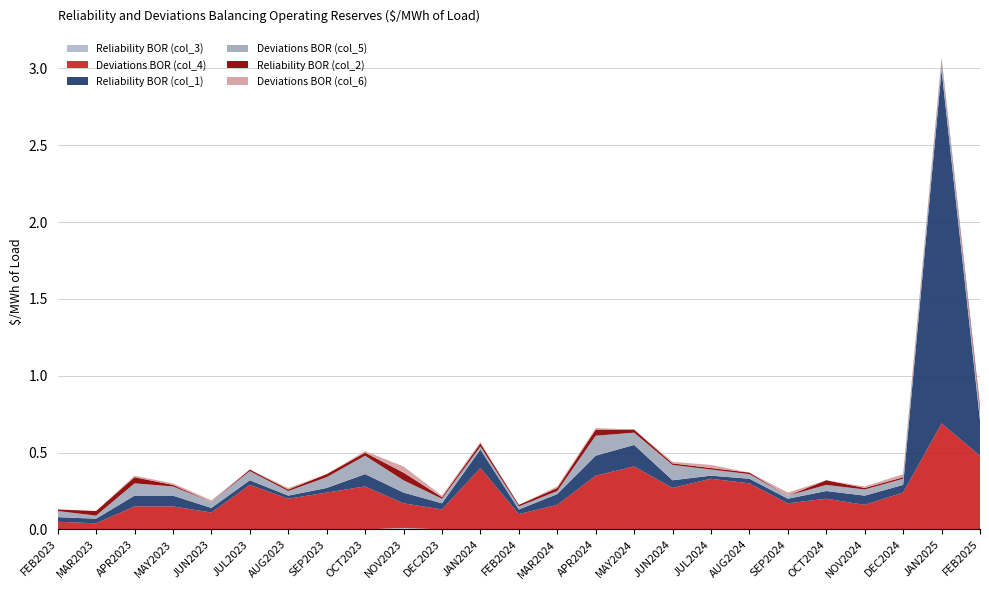

Reading right to left, what are all the values shown in this chart?

Reliability BOR (col_3): FEB2025=0.0	JAN2025=0.0	DEC2024=0.0	NOV2024=0.0	OCT2024=0.0	SEP2024=0.0	AUG2024=0.0	JUL2024=0.0	JUN2024=0.0	MAY2024=0.0	APR2024=0.0	MAR2024=0.0	FEB2024=0.0	JAN2024=0.0	DEC2023=0.0	NOV2023=0.0	OCT2023=0.0	SEP2023=0.0	AUG2023=0.0	JUL2023=0.0	JUN2023=0.0	MAY2023=0.0	APR2023=0.0	MAR2023=0.0	FEB2023=0.0
Deviations BOR (col_4): FEB2025=0.5	JAN2025=0.7	DEC2024=0.2	NOV2024=0.2	OCT2024=0.2	SEP2024=0.2	AUG2024=0.3	JUL2024=0.3	JUN2024=0.3	MAY2024=0.4	APR2024=0.3	MAR2024=0.2	FEB2024=0.1	JAN2024=0.4	DEC2023=0.1	NOV2023=0.2	OCT2023=0.3	SEP2023=0.2	AUG2023=0.2	JUL2023=0.3	JUN2023=0.1	MAY2023=0.1	APR2023=0.1	MAR2023=0.0	FEB2023=0.1
Reliability BOR (col_1): FEB2025=0.2	JAN2025=2.3	DEC2024=0.1	NOV2024=0.1	OCT2024=0.1	SEP2024=0.0	AUG2024=0.0	JUL2024=0.0	JUN2024=0.1	MAY2024=0.1	APR2024=0.1	MAR2024=0.1	FEB2024=0.0	JAN2024=0.1	DEC2023=0.0	NOV2023=0.1	OCT2023=0.1	SEP2023=0.0	AUG2023=0.0	JUL2023=0.0	JUN2023=0.0	MAY2023=0.1	APR2023=0.1	MAR2023=0.0	FEB2023=0.0
Deviations BOR (col_5): FEB2025=0.1	JAN2025=0.1	DEC2024=0.0	NOV2024=0.0	OCT2024=0.0	SEP2024=0.0	AUG2024=0.0	JUL2024=0.0	JUN2024=0.1	MAY2024=0.1	APR2024=0.1	MAR2024=0.0	FEB2024=0.0	JAN2024=0.0	DEC2023=0.0	NOV2023=0.1	OCT2023=0.1	SEP2023=0.1	AUG2023=0.0	JUL2023=0.1	JUN2023=0.0	MAY2023=0.1	APR2023=0.1	MAR2023=0.0	FEB2023=0.0
Reliability BOR (col_2): FEB2025=0.0	JAN2025=0.0	DEC2024=0.0	NOV2024=0.0	OCT2024=0.0	SEP2024=0.0	AUG2024=0.0	JUL2024=0.0	JUN2024=0.0	MAY2024=0.0	APR2024=0.0	MAR2024=0.0	FEB2024=0.0	JAN2024=0.0	DEC2023=0.0	NOV2023=0.1	OCT2023=0.0	SEP2023=0.0	AUG2023=0.0	JUL2023=0.0	JUN2023=0.0	MAY2023=0.0	APR2023=0.0	MAR2023=0.0	FEB2023=0.0
Deviations BOR (col_6): FEB2025=0.0	JAN2025=0.0	DEC2024=0.0	NOV2024=0.0	OCT2024=0.0	SEP2024=0.0	AUG2024=0.0	JUL2024=0.0	JUN2024=0.0	MAY2024=0.0	APR2024=0.0	MAR2024=0.0	FEB2024=0.0	JAN2024=0.0	DEC2023=0.0	NOV2023=0.0	OCT2023=0.0	SEP2023=0.0	AUG2023=0.0	JUL2023=0.0	JUN2023=0.0	MAY2023=0.0	APR2023=0.0	MAR2023=0.0	FEB2023=0.0